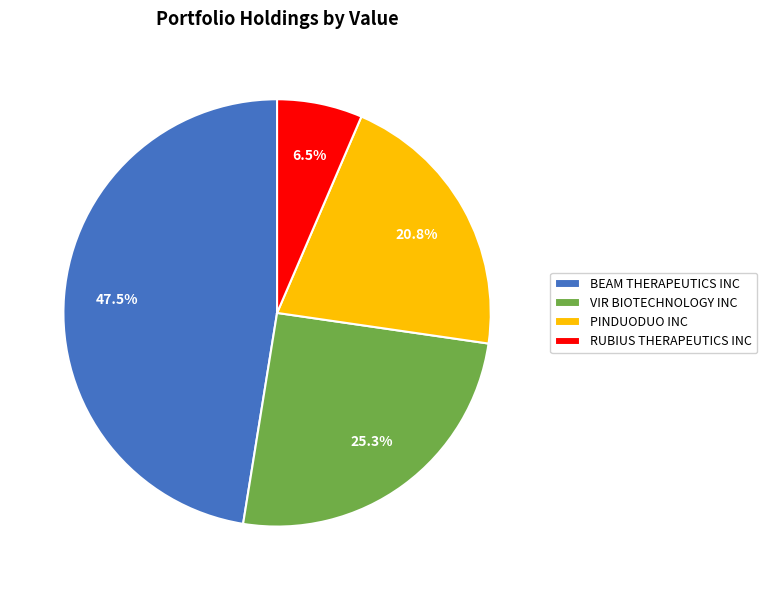

Approximately how many times larger is the value at RUBIUS THERAPEUTICS INC compared to VIR BIOTECHNOLOGY INC?

0.3